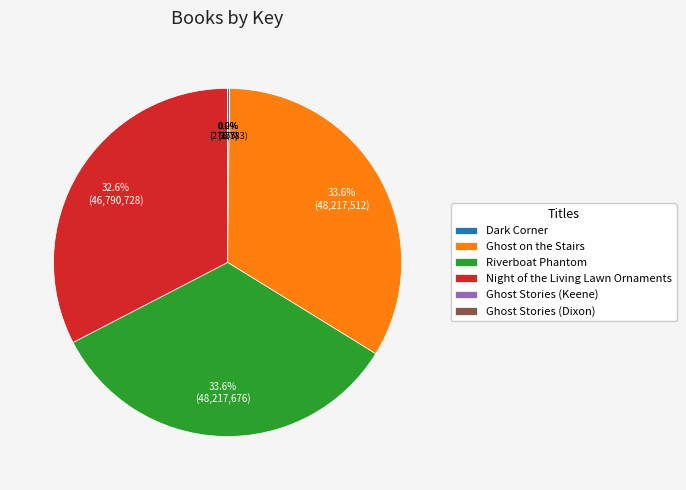

Is there any slice that represents more than half of the pie?

No